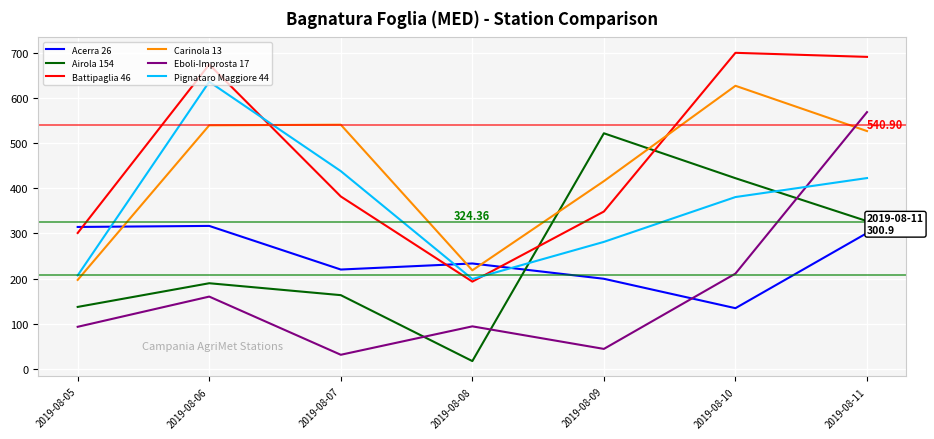

Does the chart have visible grid lines?

Yes